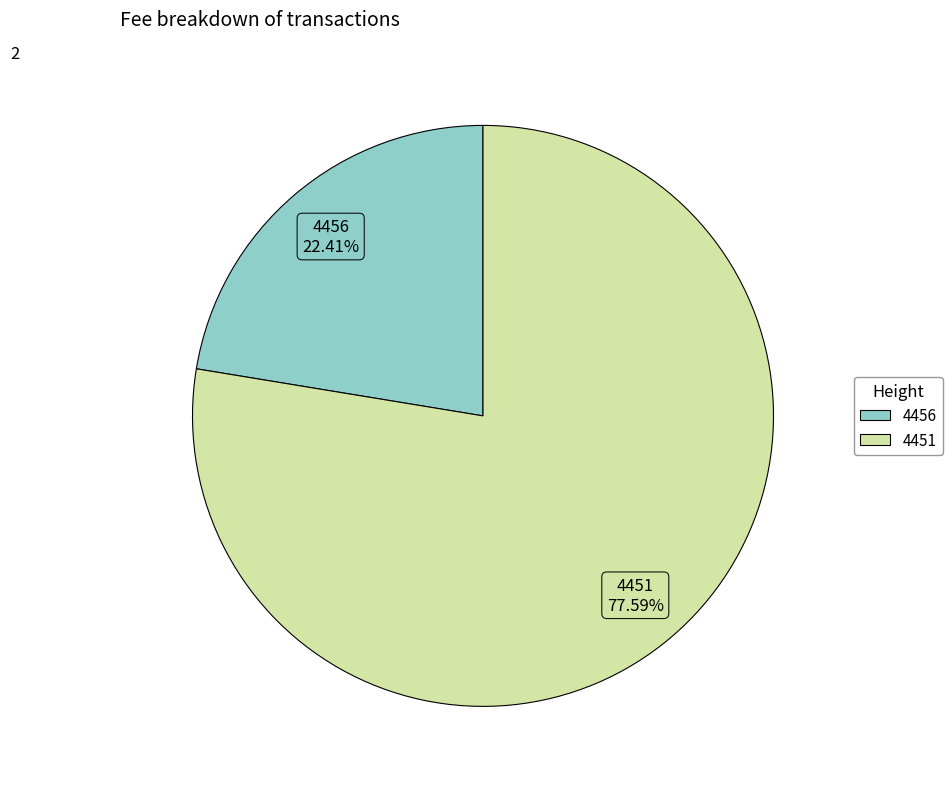

To the nearest percent, what is the combined percentage of 4451 and 4456?

100%